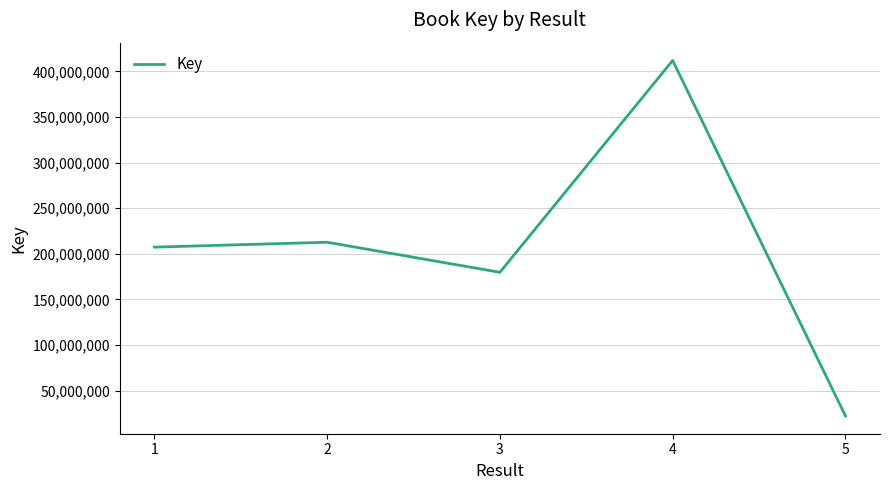

True or false: the data shows 124015621 at 1.

False